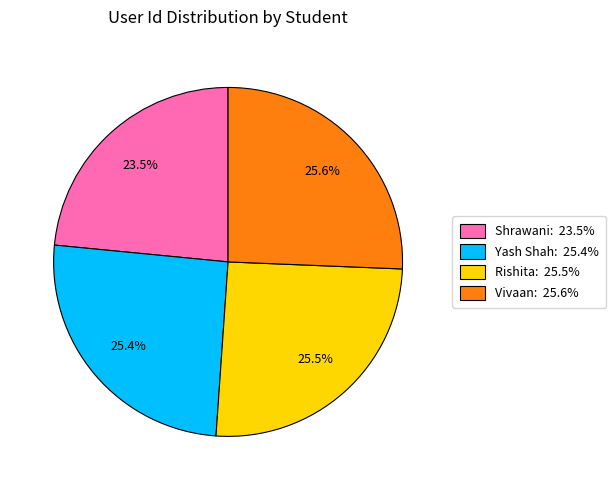

What portion of the pie excludes Vivaan: 25.6%?

74.4%